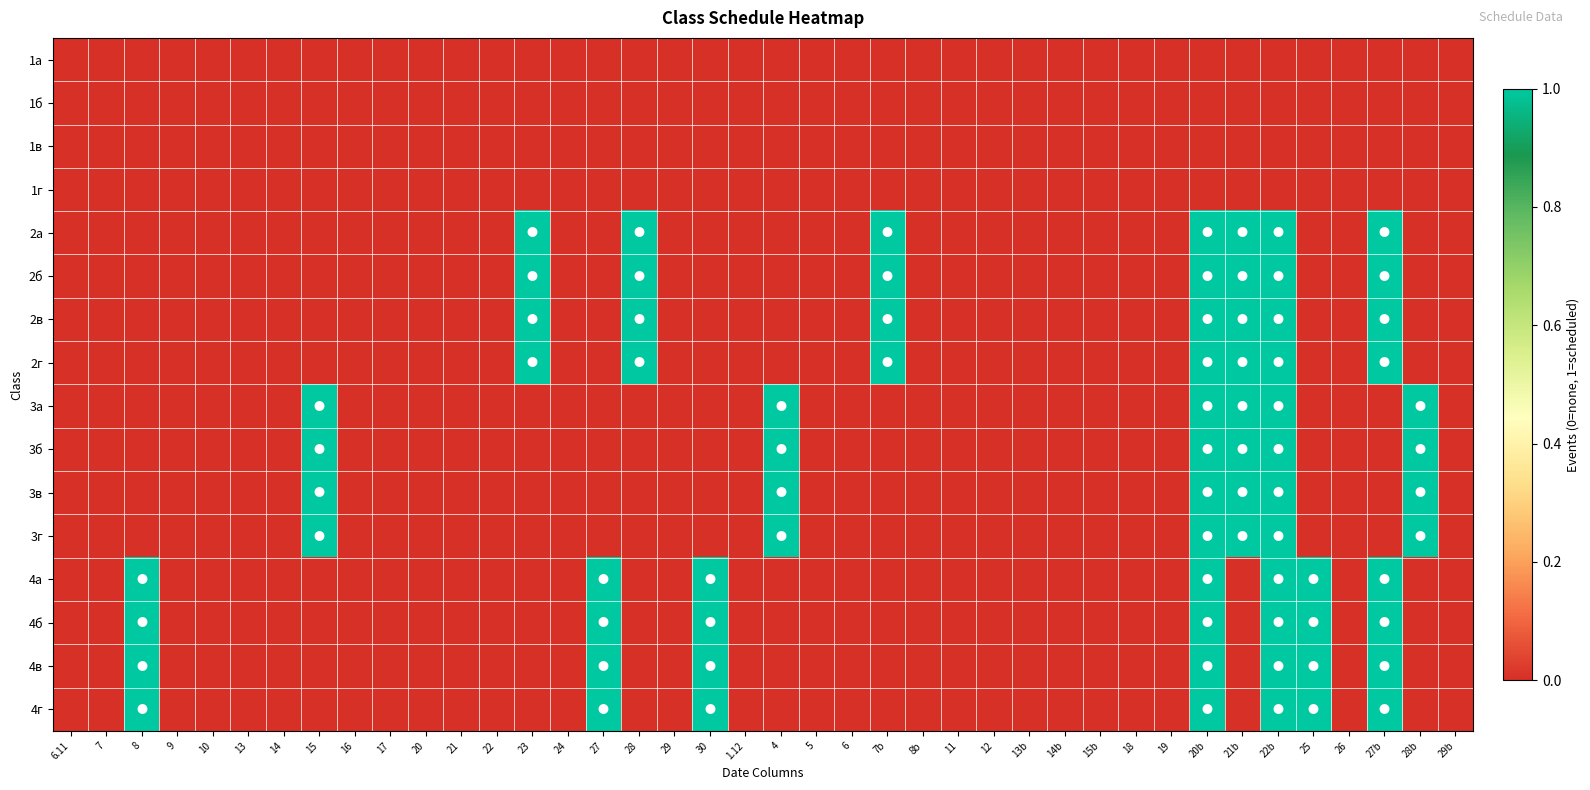

What is the total value across all series at 4?

4